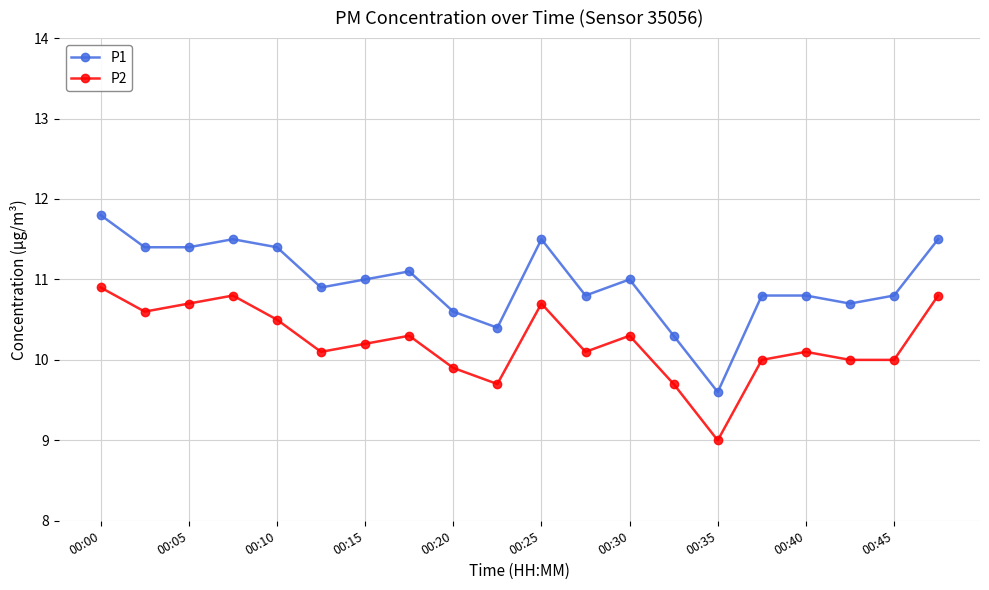

What is the maximum value for P1?

11.8